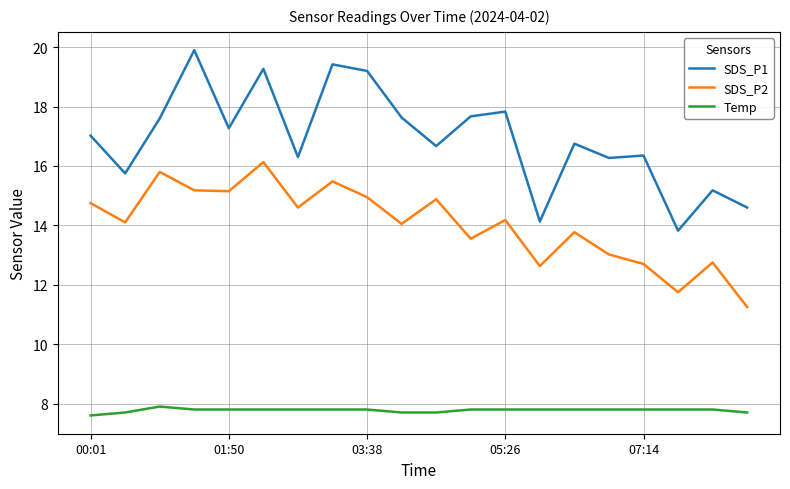

Which series has the widest spread of values?

SDS_P1